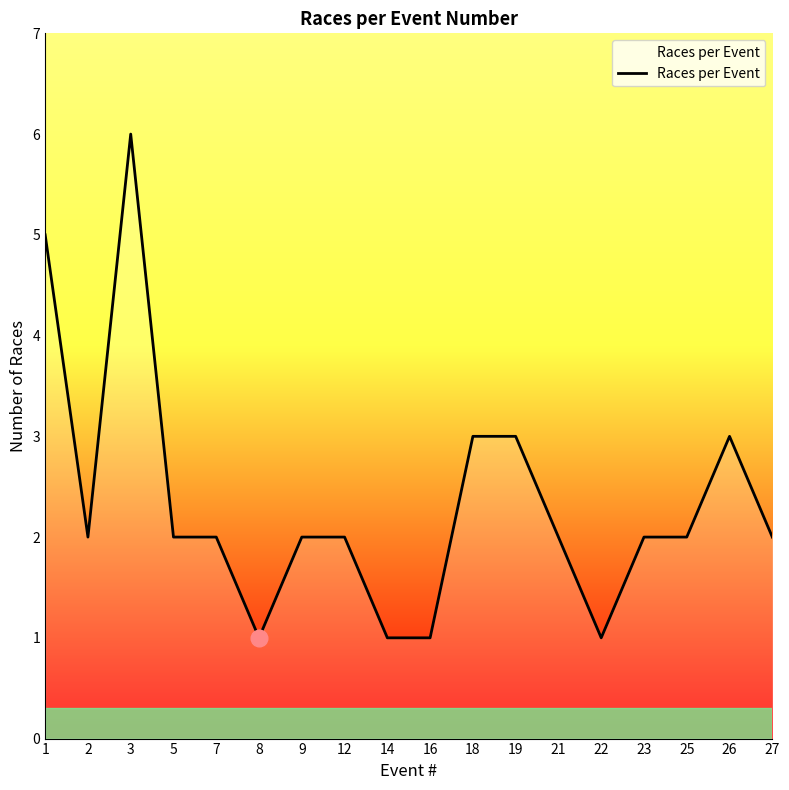

Where is the first local minimum?

2